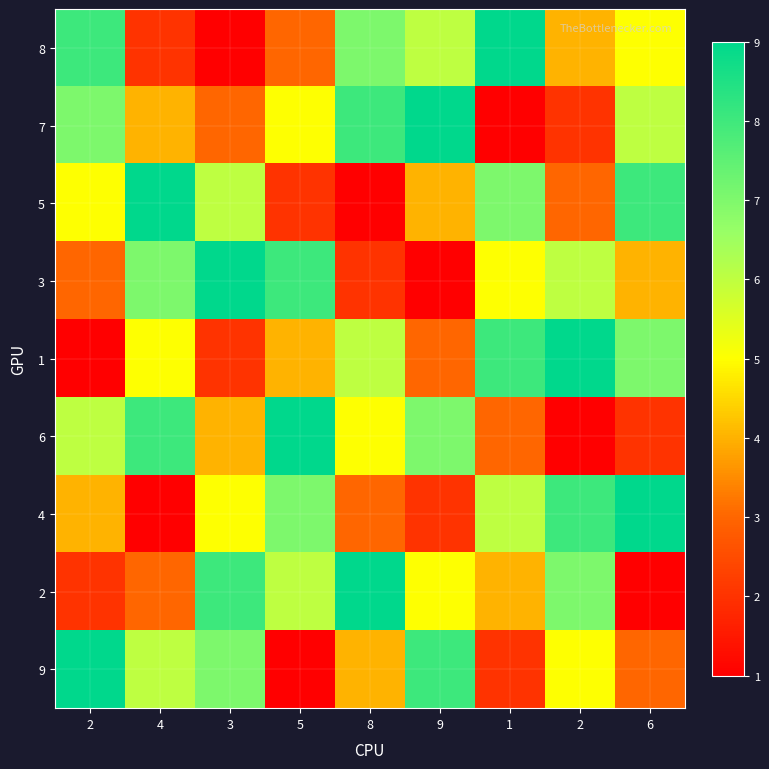

What is the minimum value shown in the chart?

1